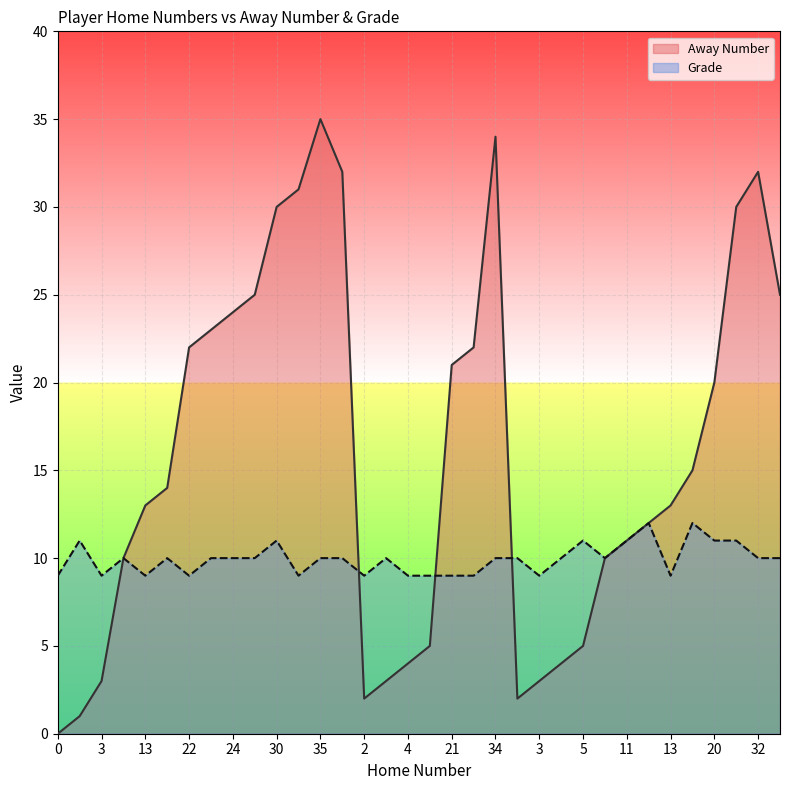

True or false: Grade has a value of 4 at 20.

False